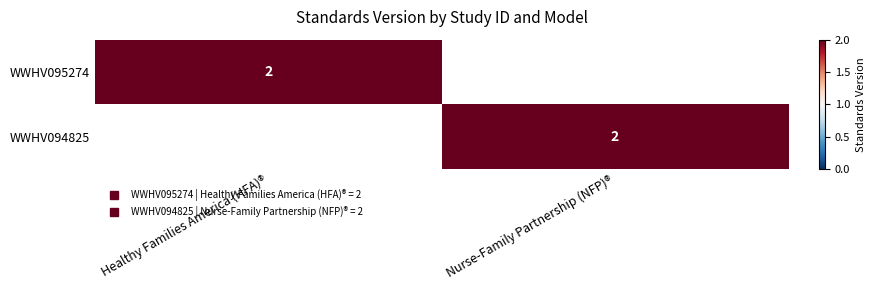

What is the average value of the WWHV095274 series?

1